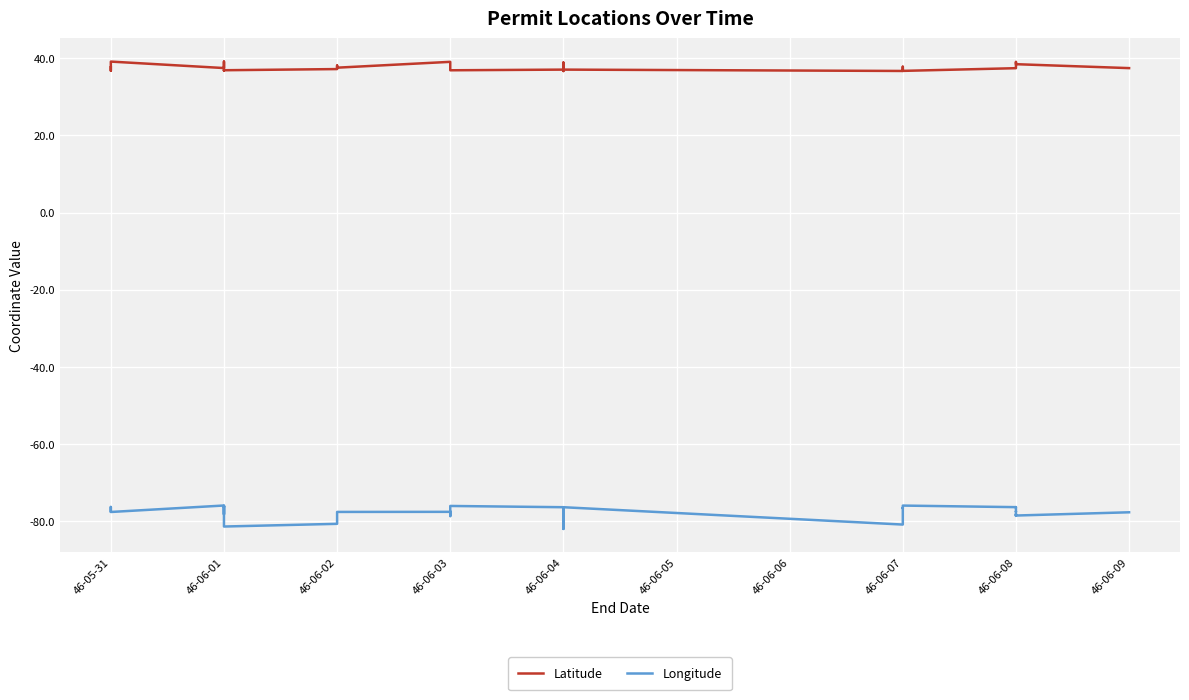

True or false: Latitude and Longitude intersect in this chart.

False